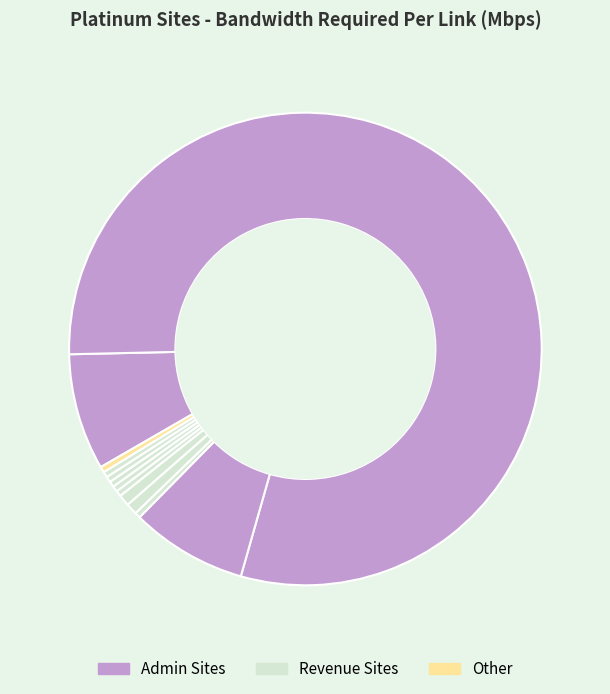

How many segments does this pie chart have?

12